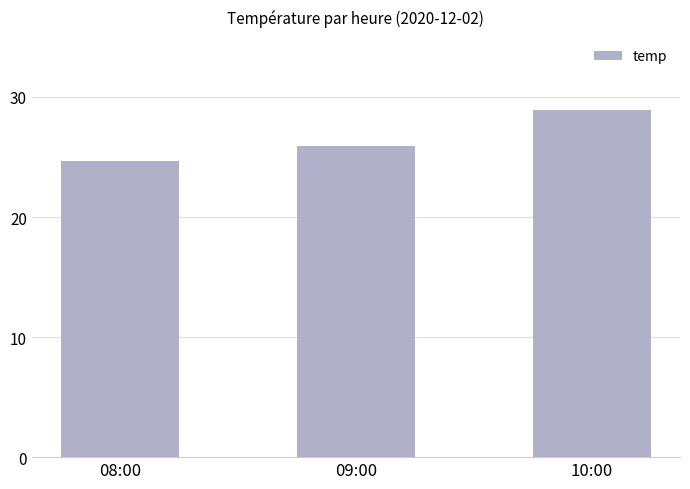

Reading left to right, list all the values displayed in this chart.

24.7	25.9	28.9